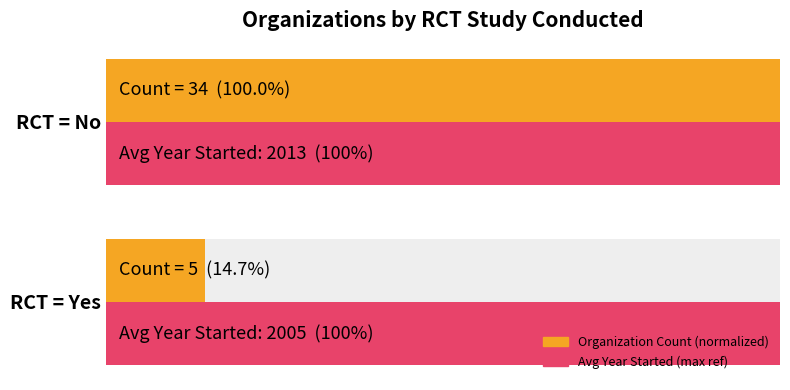

What is the difference between the maximum and minimum values in the Count (normalized) series?

85.3